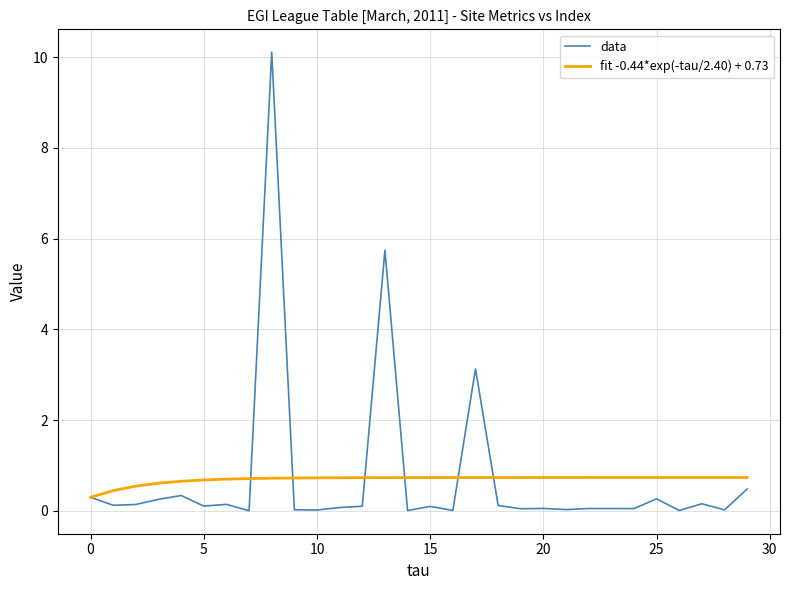

What is the difference between the second highest and second lowest values in the fit -0.44*exp(-tau/2.40) + 0.73 series?

0.3